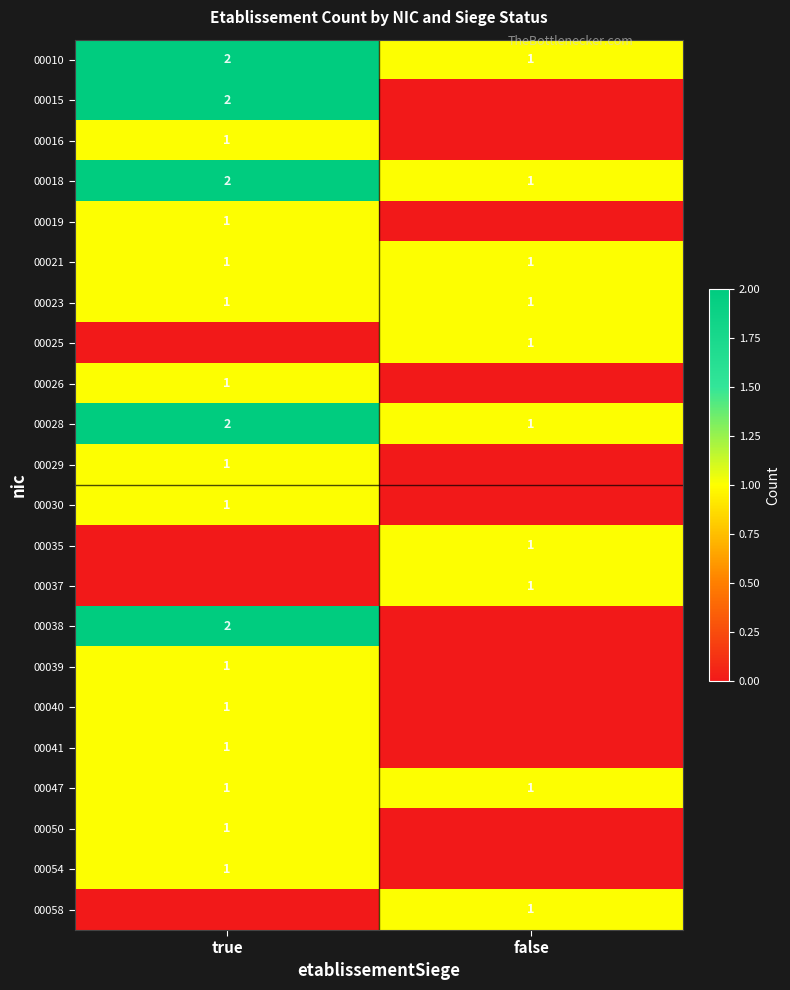

The 00029 series shows 1 at true. True or false?

True